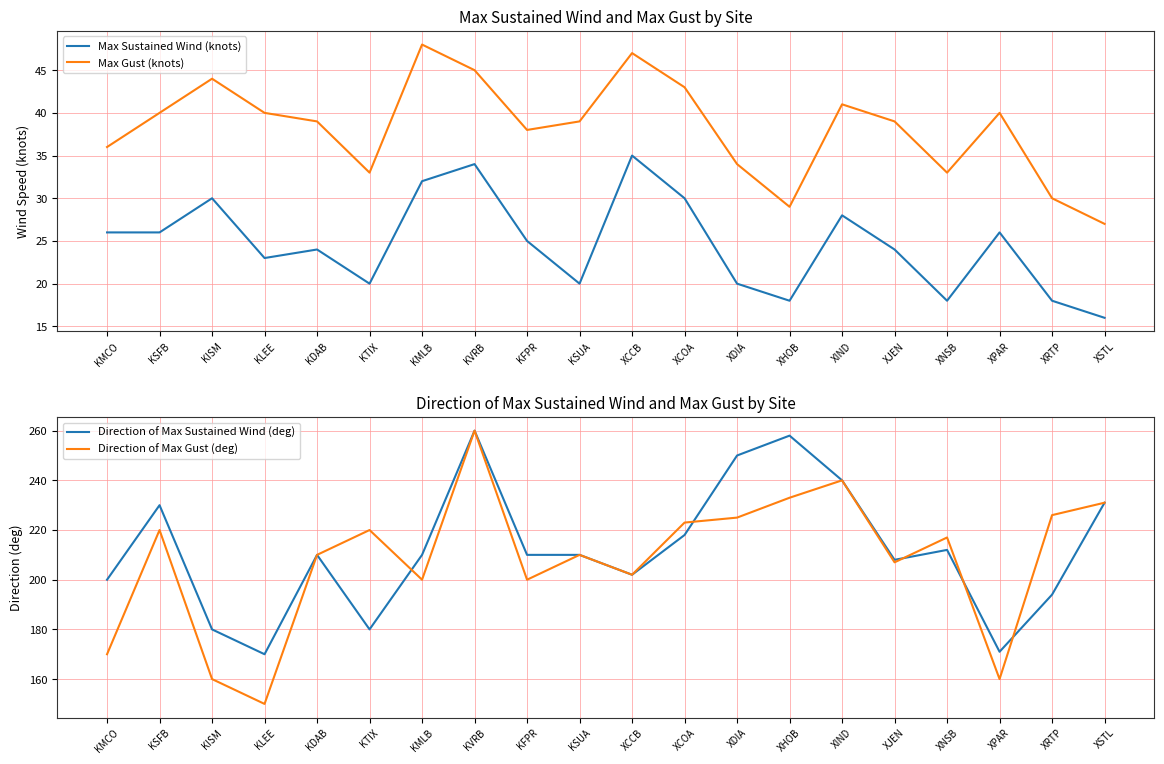

What is the label of the 3rd point from the left?

KISM